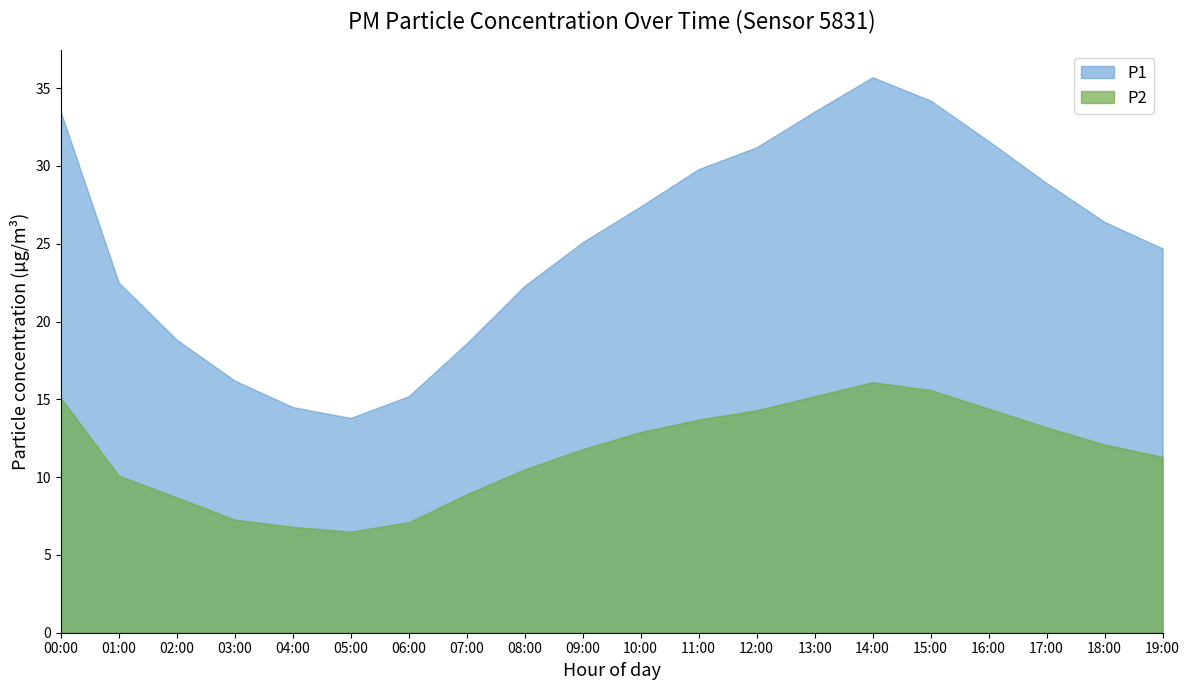

True or false: P2 and P1 cross at least once.

False